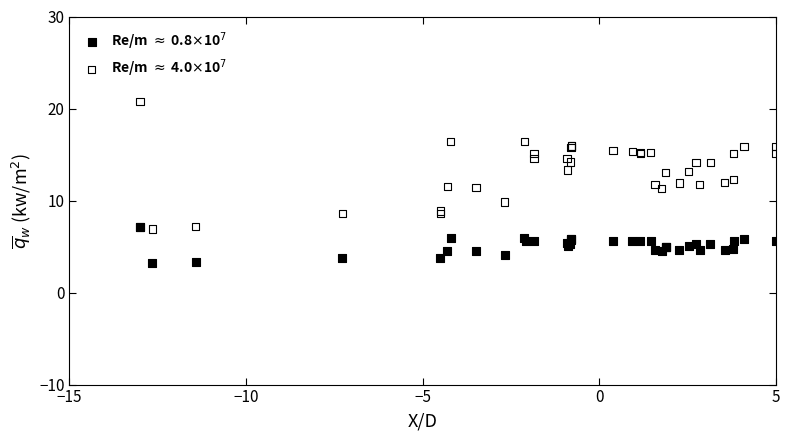

Which series has the largest Y range (max minus min)?

Re/m $\approx$ 4.0$\times$10$^7$